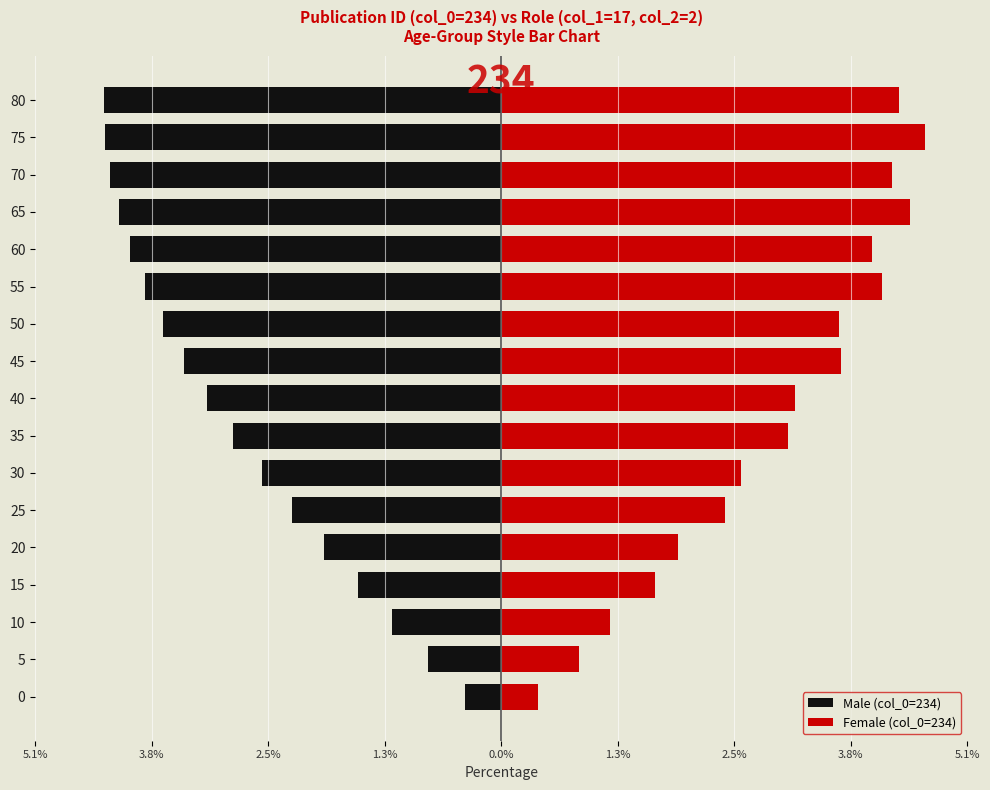

What is the difference between the second highest and minimum values in the Male (col_0=234) series?

3.5